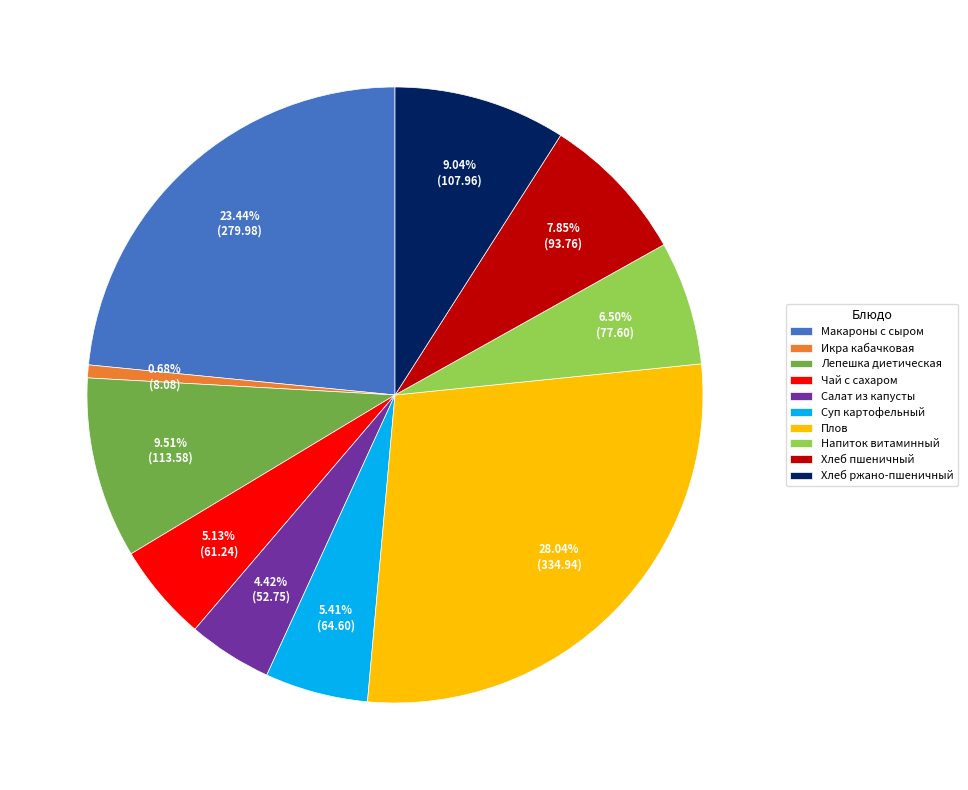

Which category has the smallest portion of the pie?

Икра кабачковая